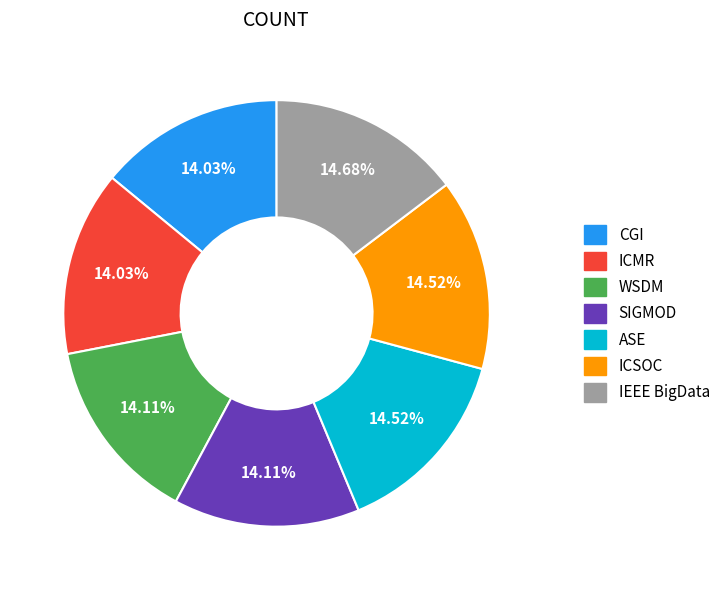

To the nearest percent, what percentage of the pie is ASE?

15%